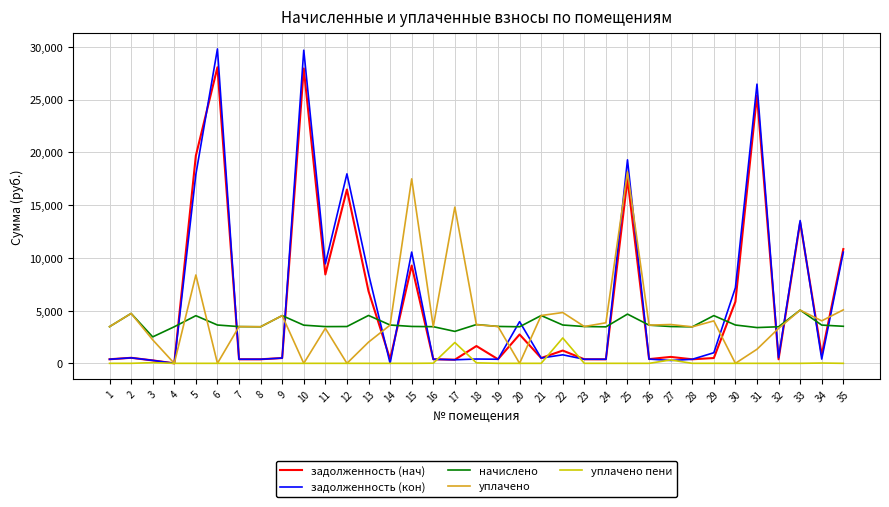

The задолженность (нач) series shows 387.6 at 23. True or false?

True